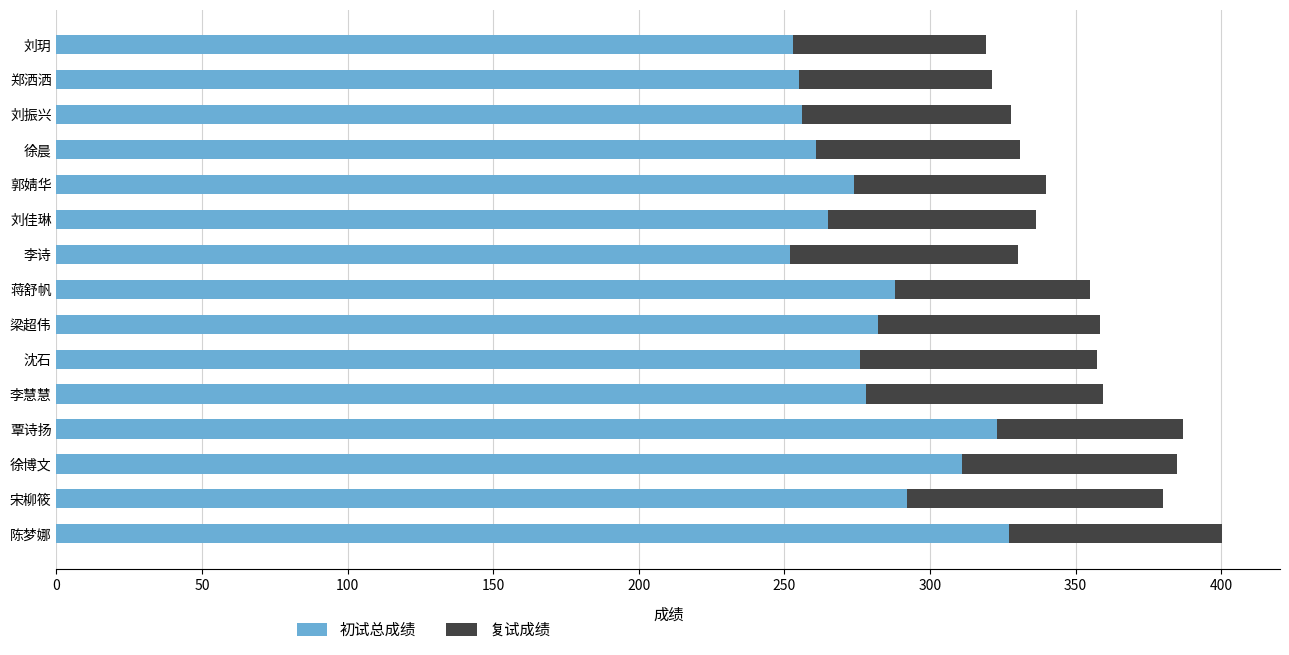

What is the total value across all series at 覃诗扬?

387.0